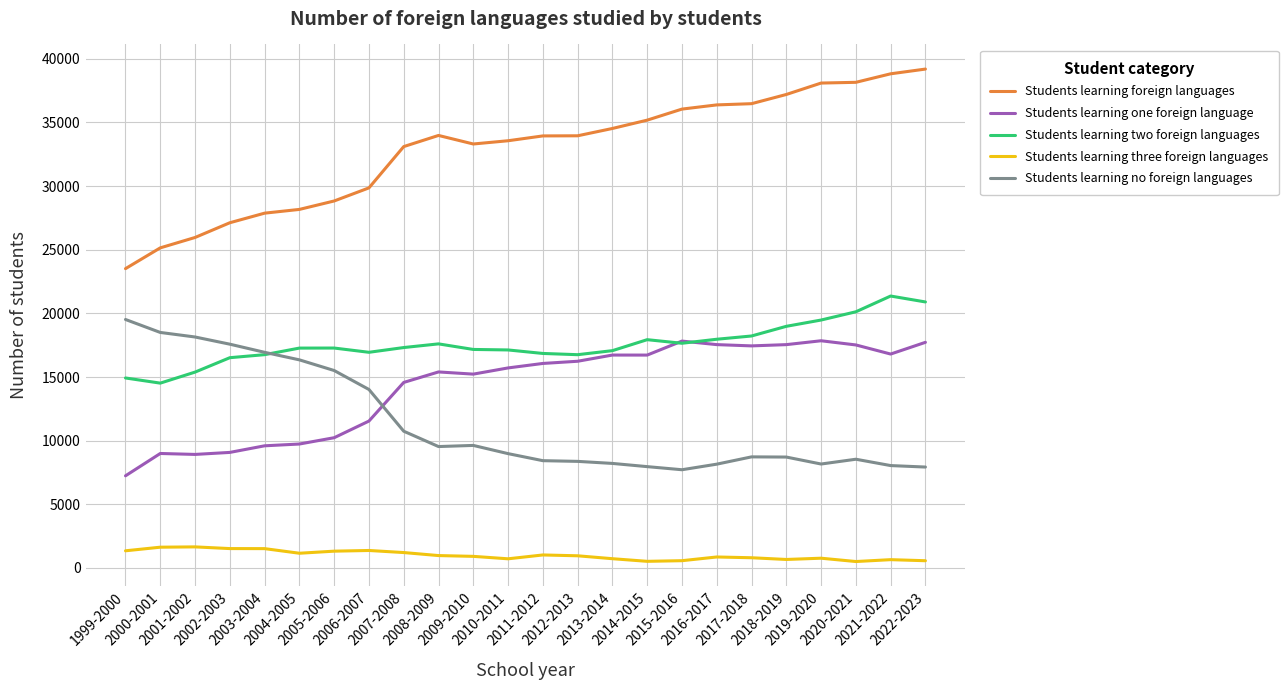

Which series has the largest range (max minus min)?

Students learning foreign languages